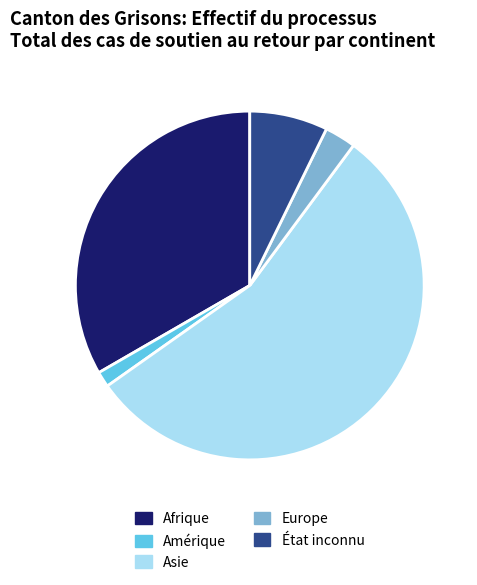

The Afrique slice represents 23% of the pie. True or false?

False